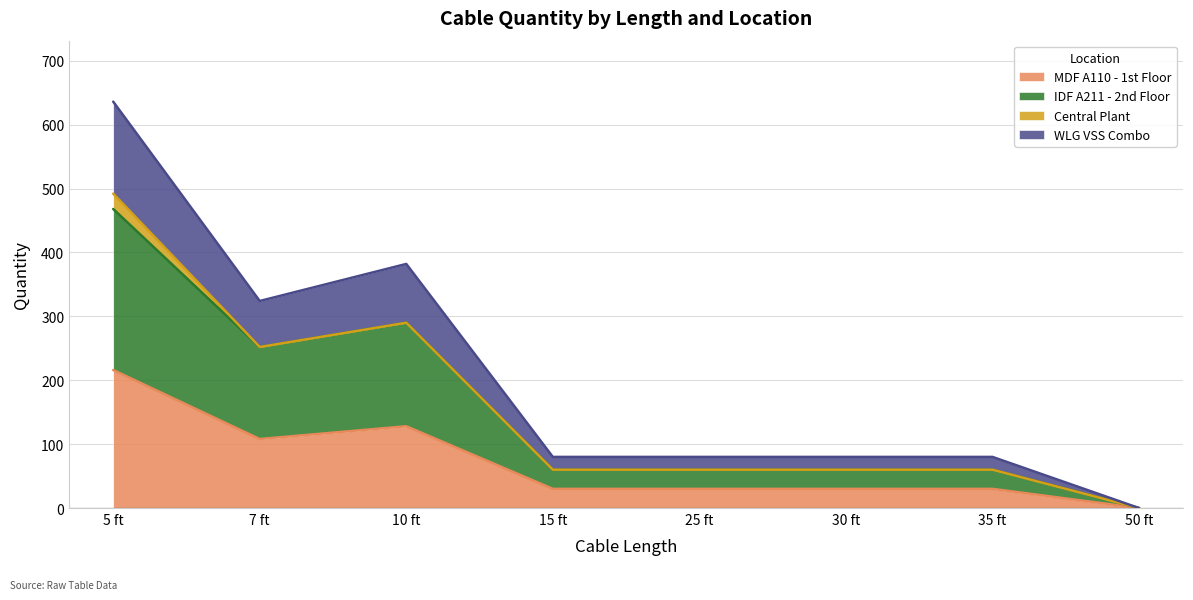

At which category is the sum across all series the highest?

5 ft